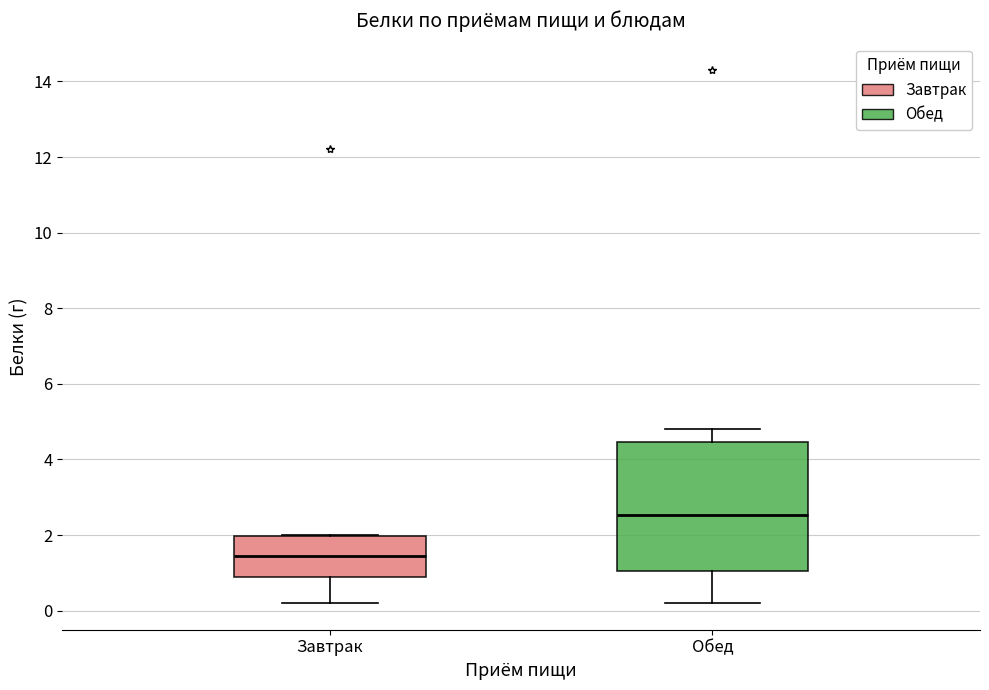

Which box's median line is the lowest?

Завтрак